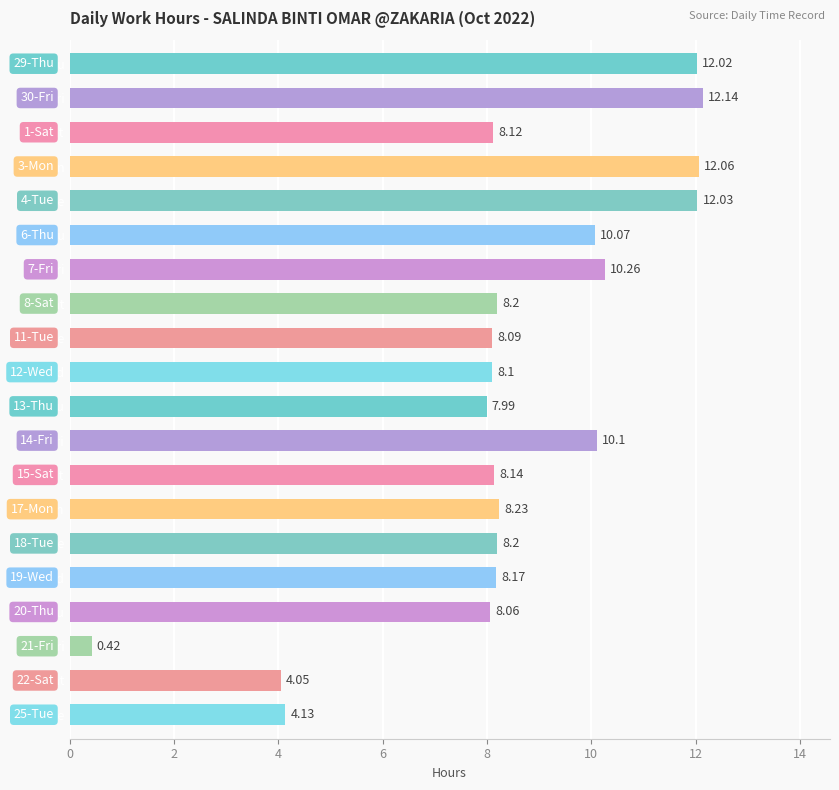

What is the sum of all values?

168.6